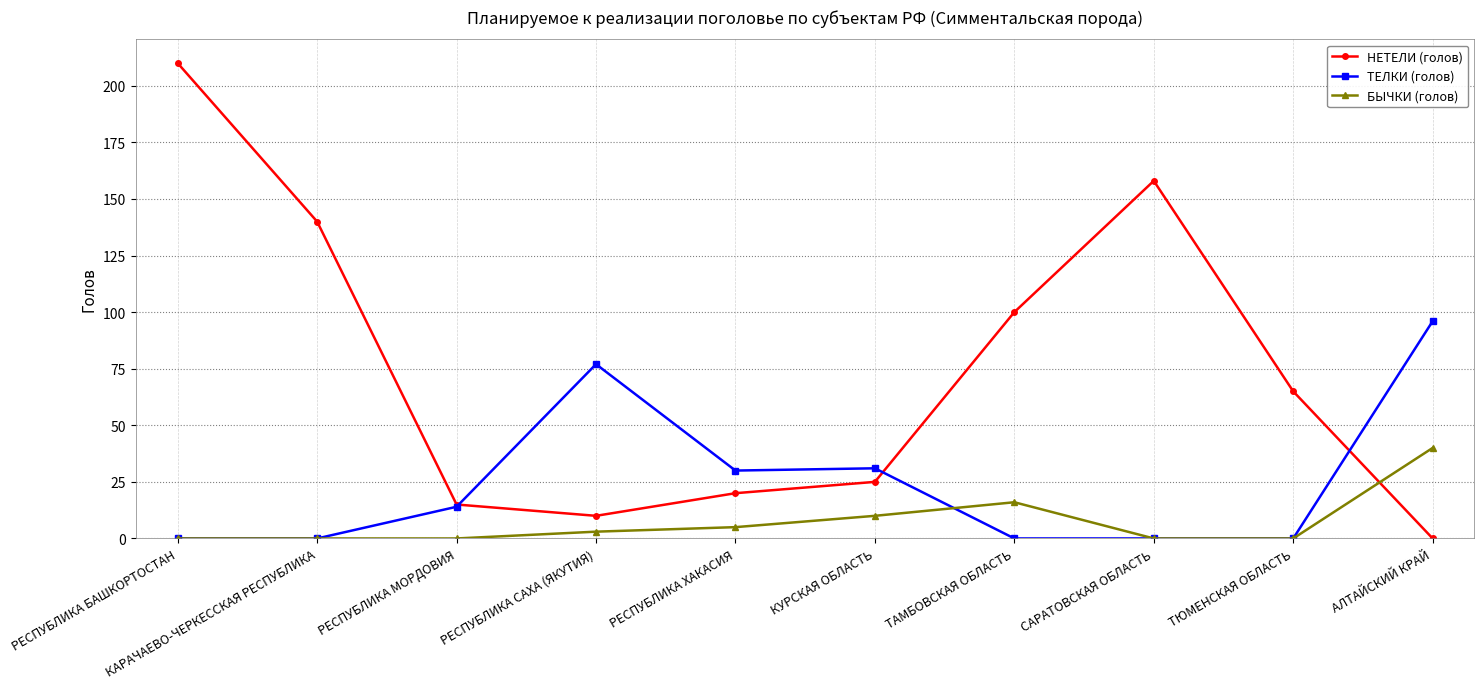

At which category does the chart reach its peak across all series?

РЕСПУБЛИКА БАШКОРТОСТАН